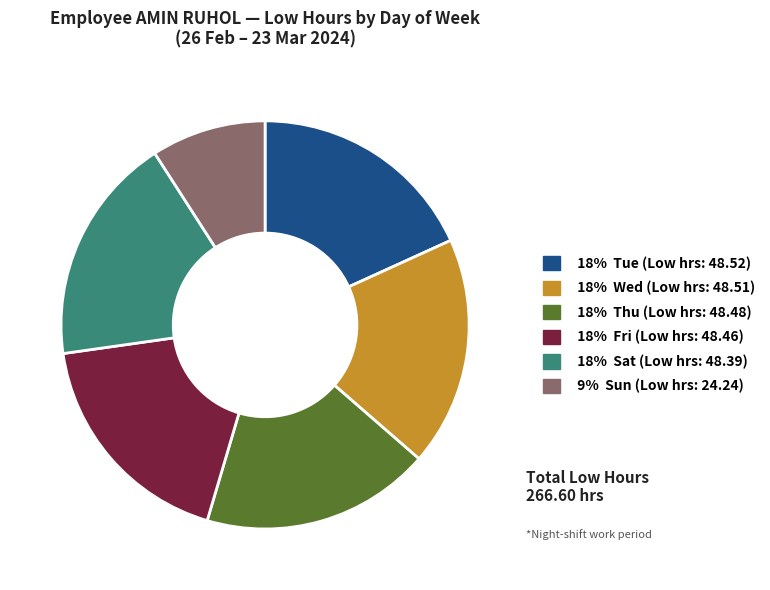

Is there any slice that represents more than half of the pie?

No